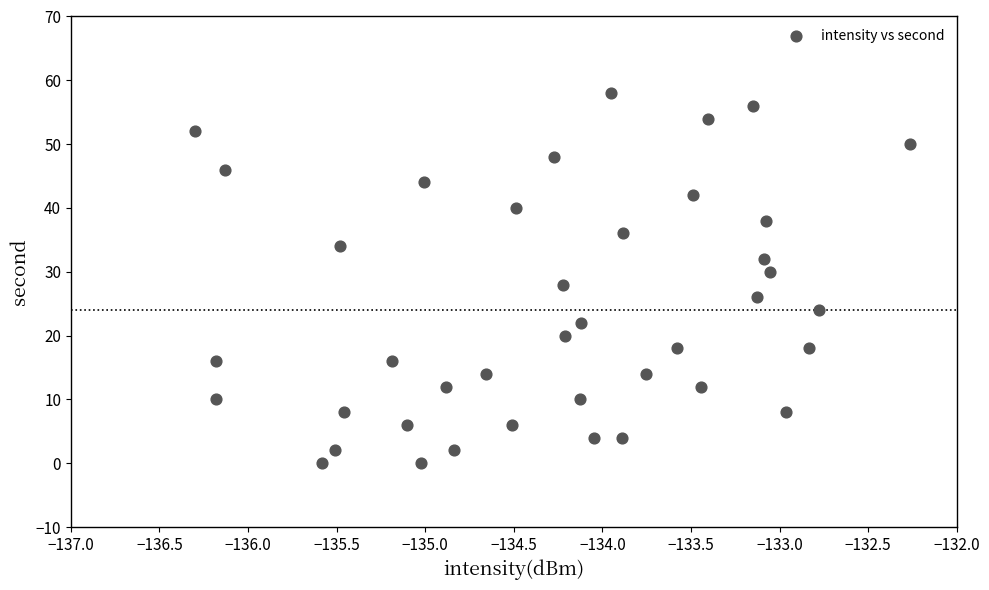

What is the range of Y values (max minus min)?

58